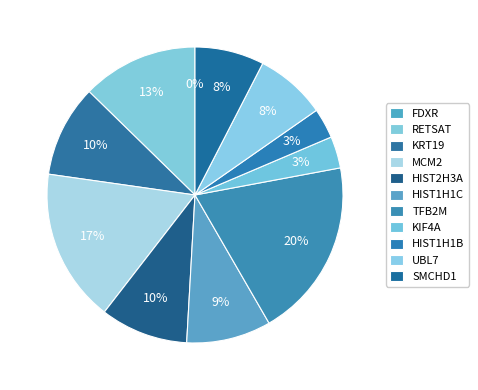

Do TFB2M and KRT19 together represent more than half of the pie?

No